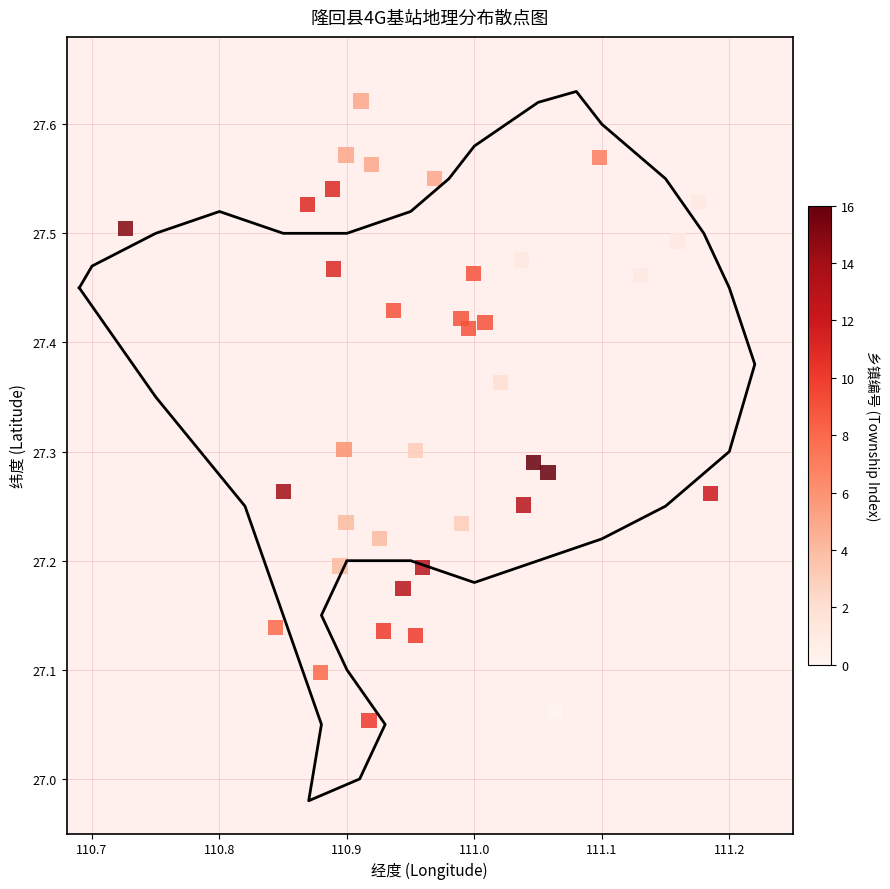

What is the range of Y values (max minus min)?

0.6